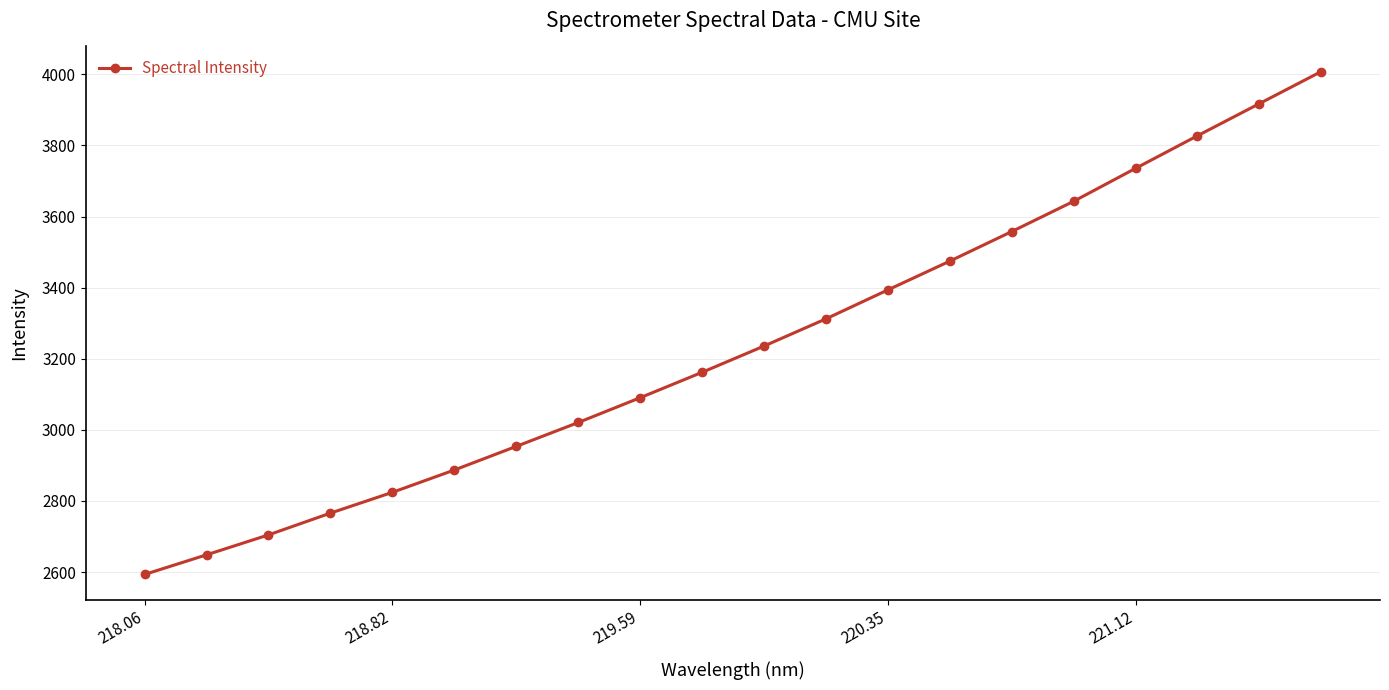

What is the greatest value displayed?

4007.8